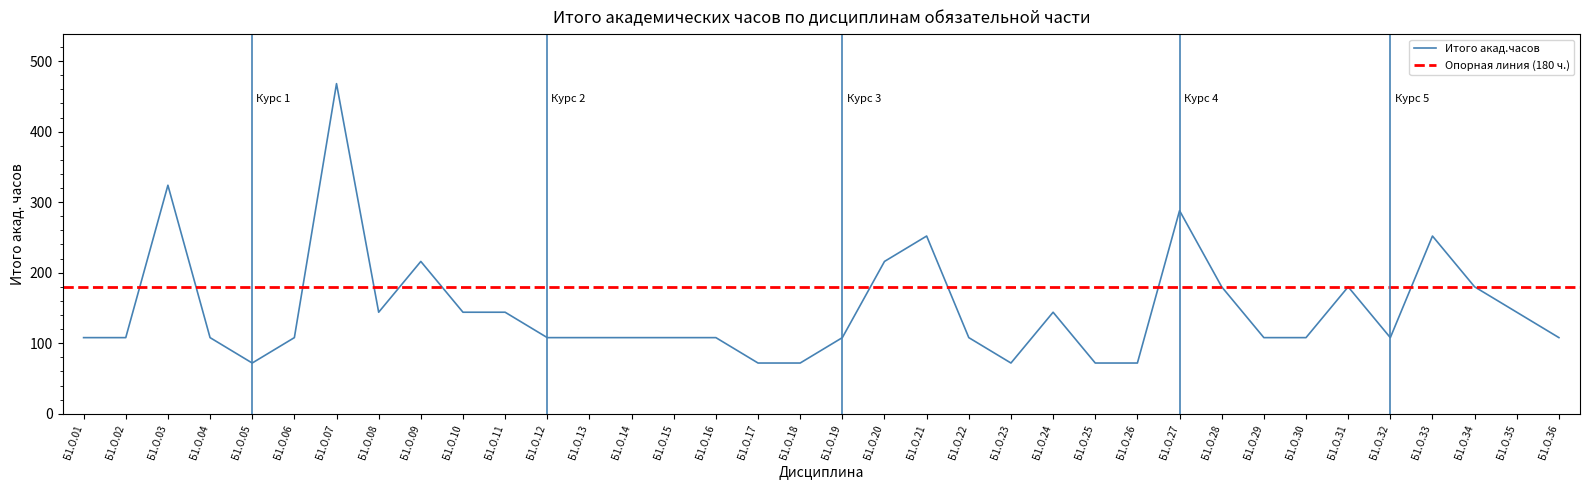

Reading right to left, what are all the values shown in this chart?

108	144	180	252	108	180	108	108	180	288	72	72	144	72	108	252	216	108	72	72	108	108	108	108	108	144	144	216	144	468	108	72	108	324	108	108